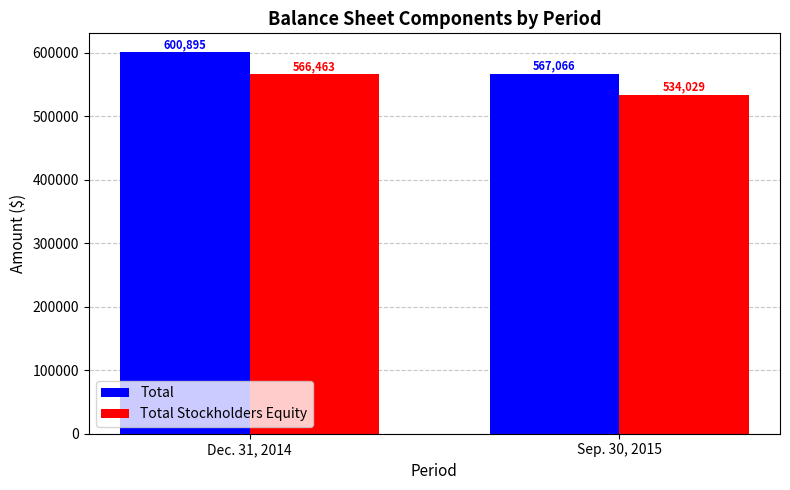

What is the maximum value for Total Stockholders Equity?

566463